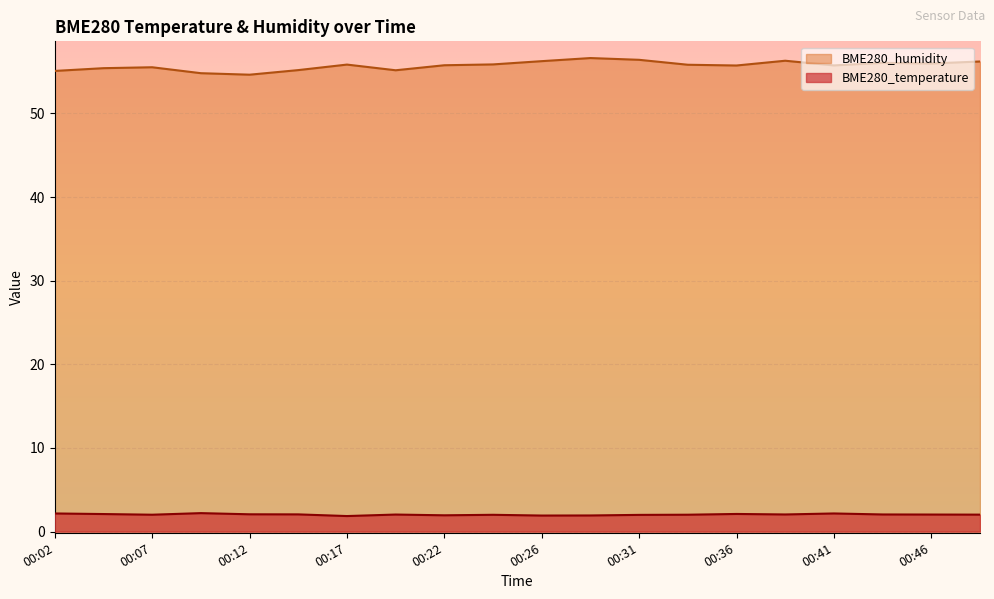

True or false: BME280_humidity and BME280_temperature intersect in this chart.

False